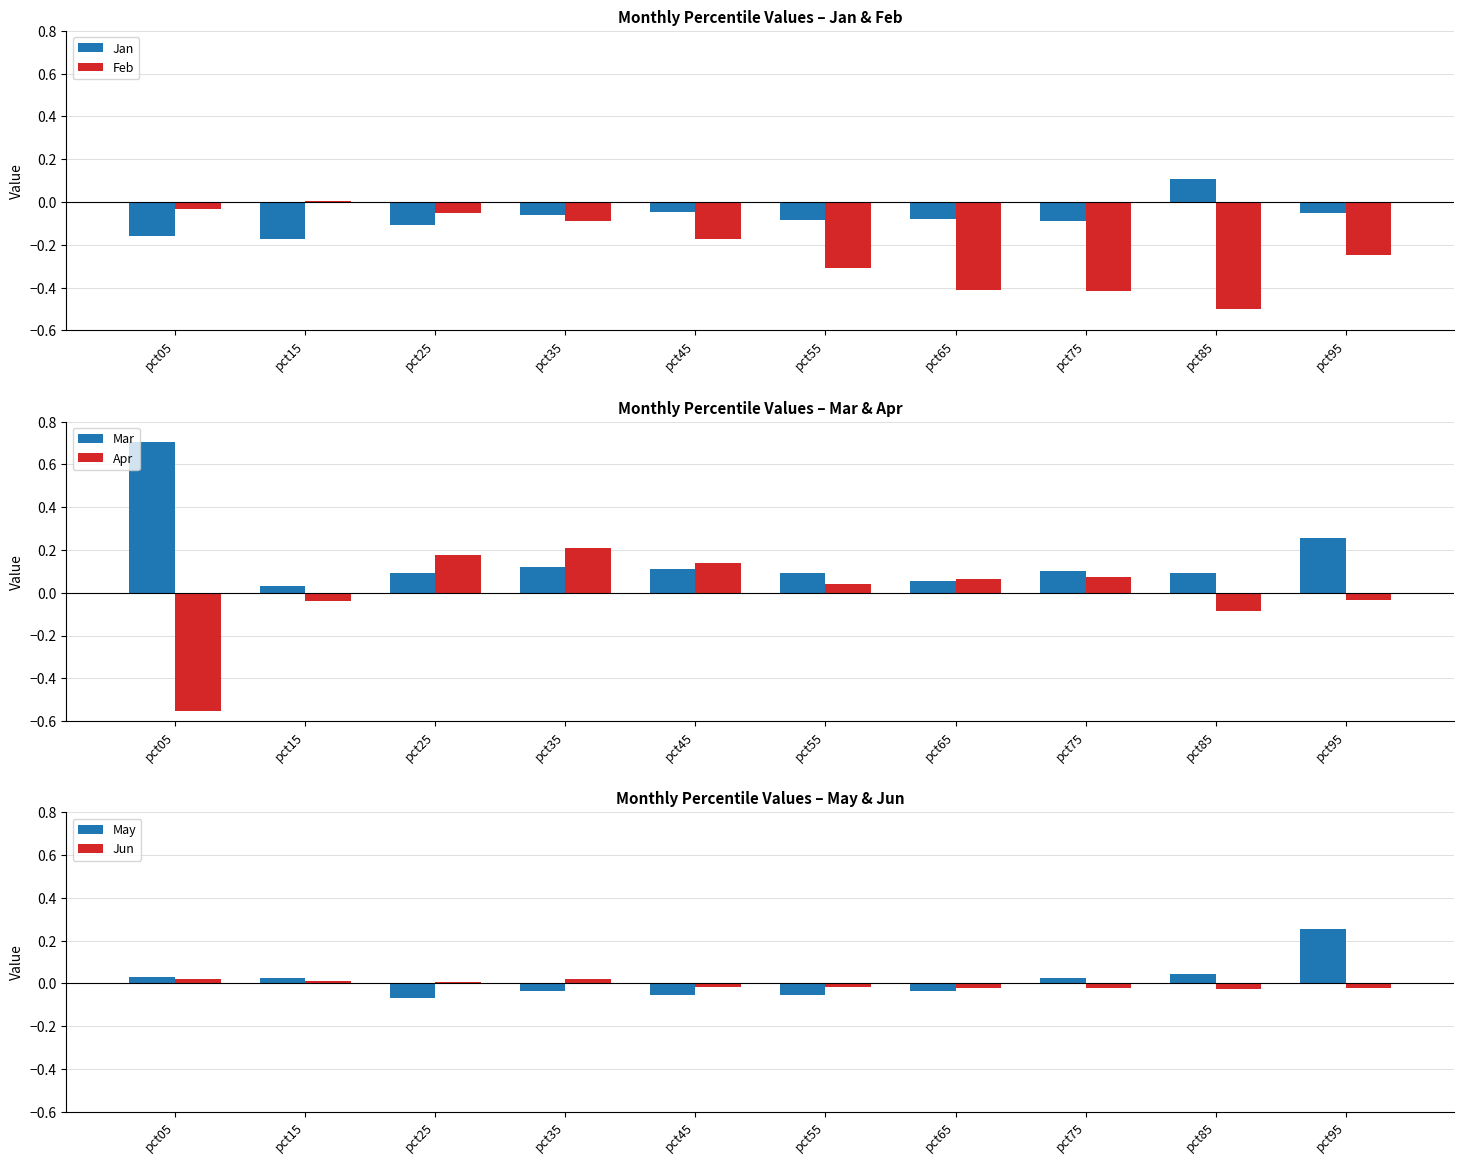

Which series has the widest spread of values?

Apr